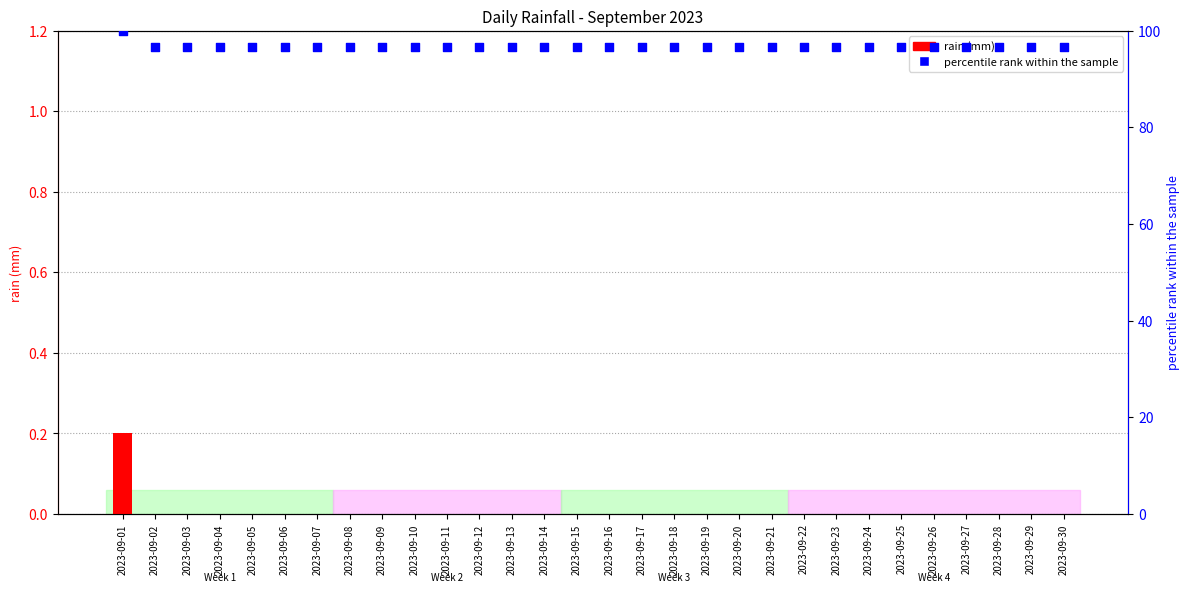

Which series has the largest total across all categories?

percentile rank within the sample